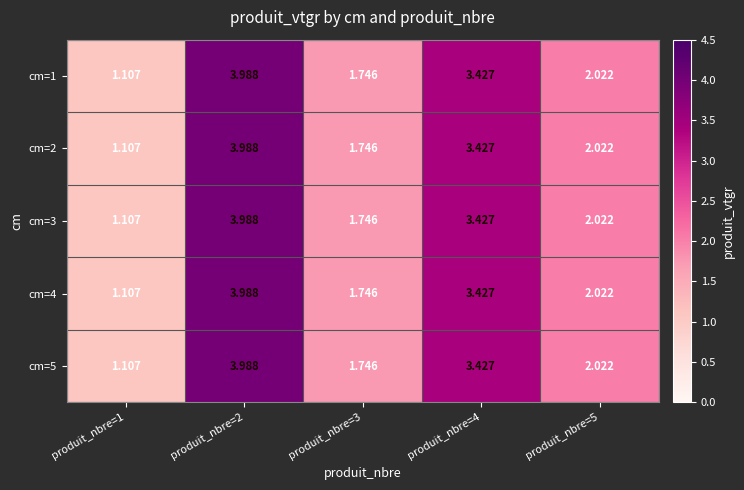

Count the number of categories in the chart.

5